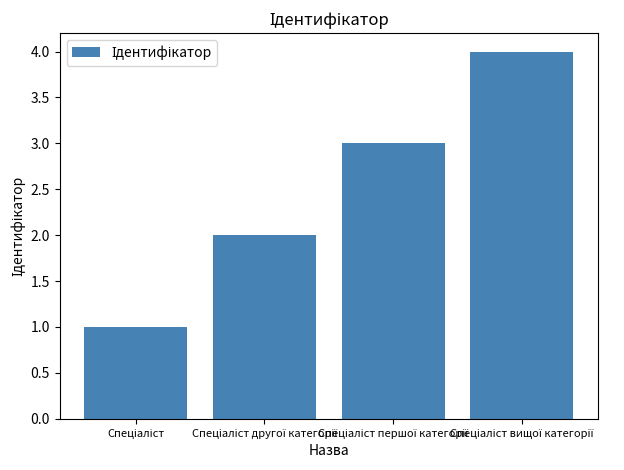

How many bars are there in total?

4